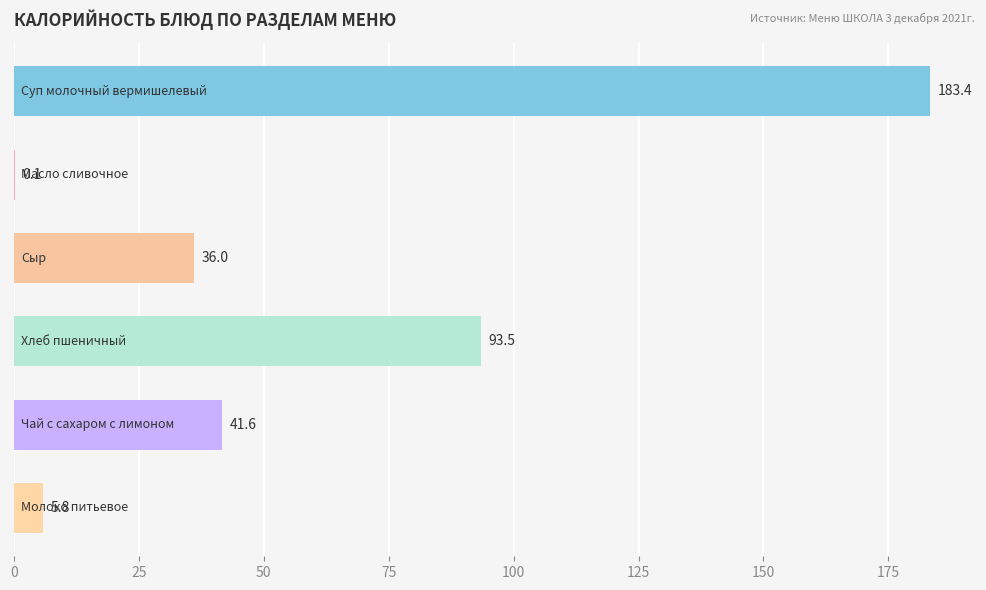

Count the number of data series in this chart.

1